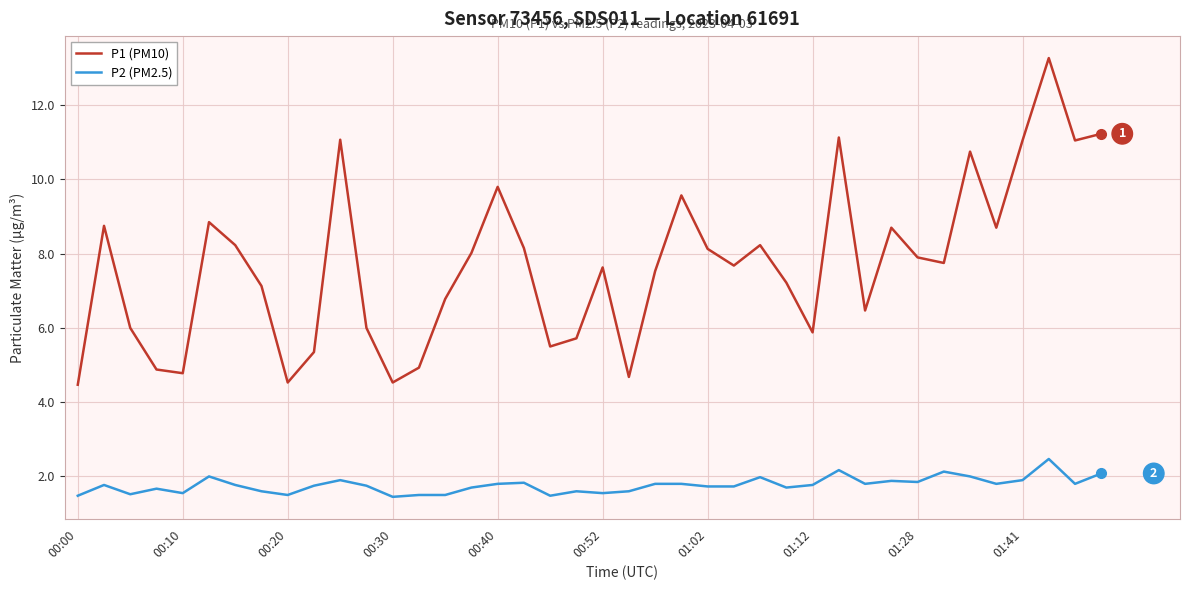

True or false: P1 (PM10) and P2 (PM2.5) intersect in this chart.

False